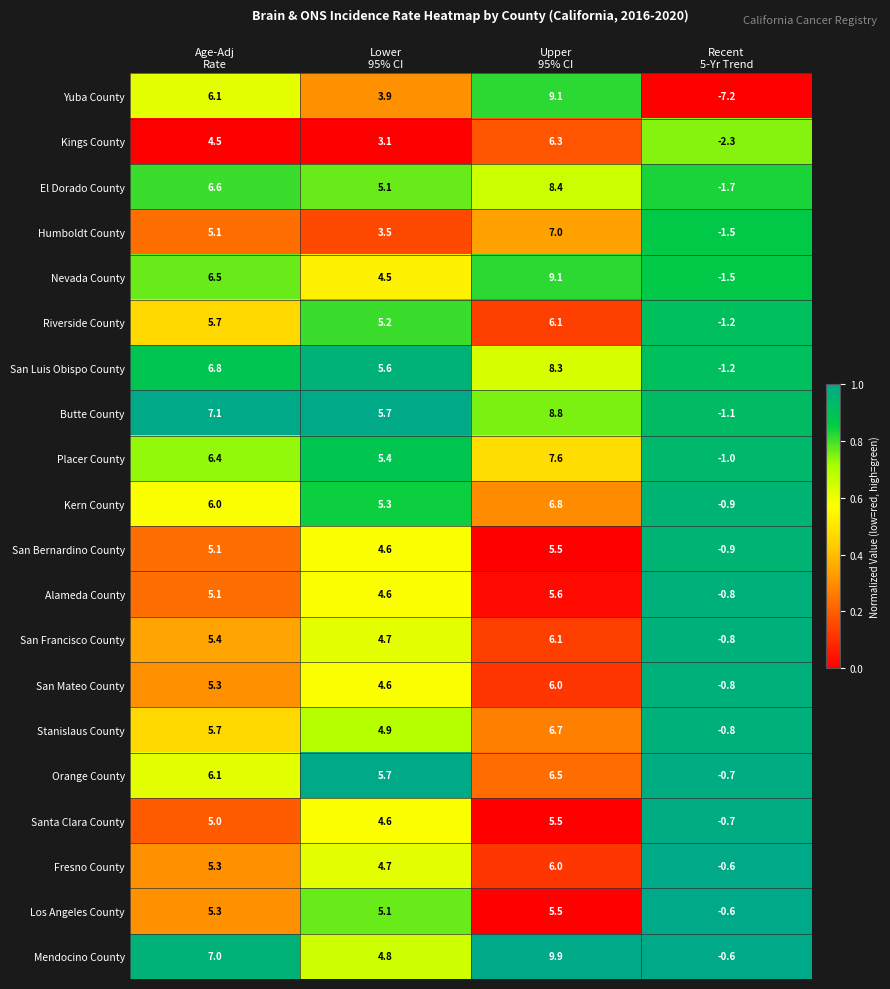

What is the maximum value shown in the chart?

9.9